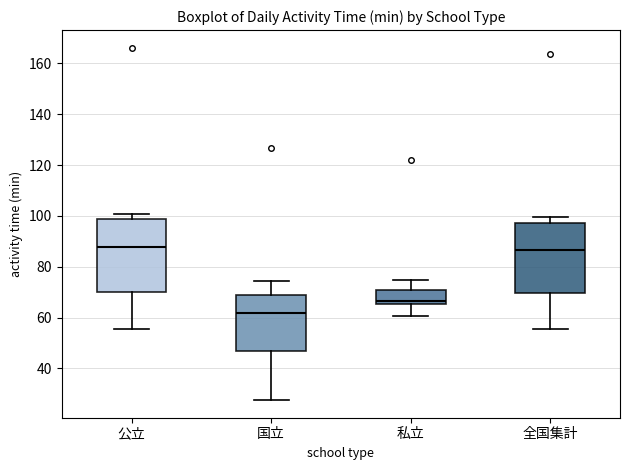

Which box's median line is the lowest?

国立